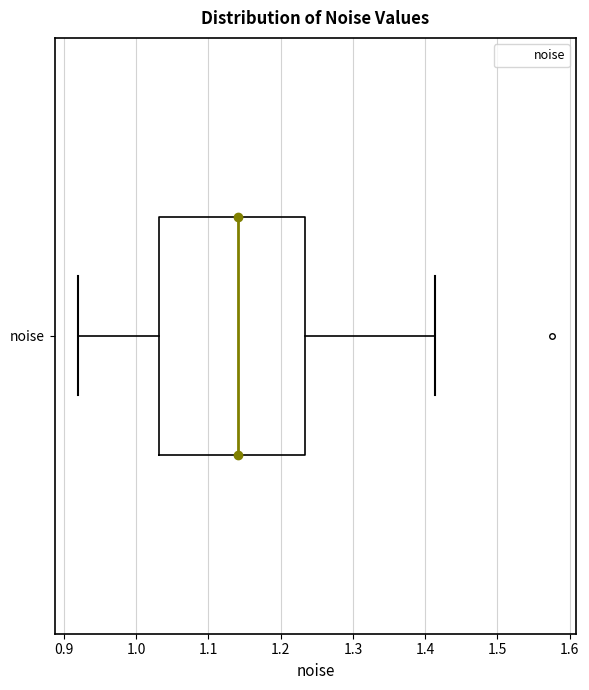

Where does the median line of the box for noise sit on the x-axis? The values are not printed on the chart, so give them approximately, as read against the axis.

1.14